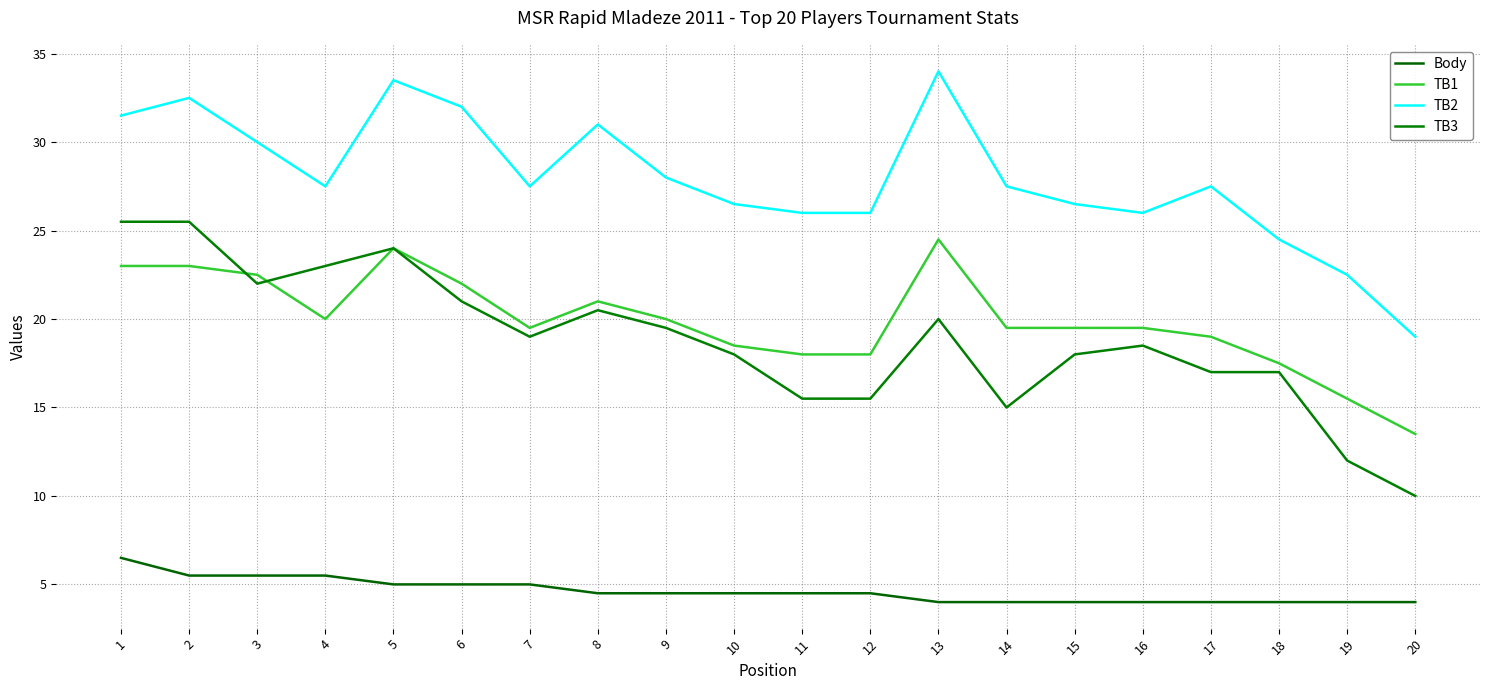

True or false: Body and TB2 intersect in this chart.

False